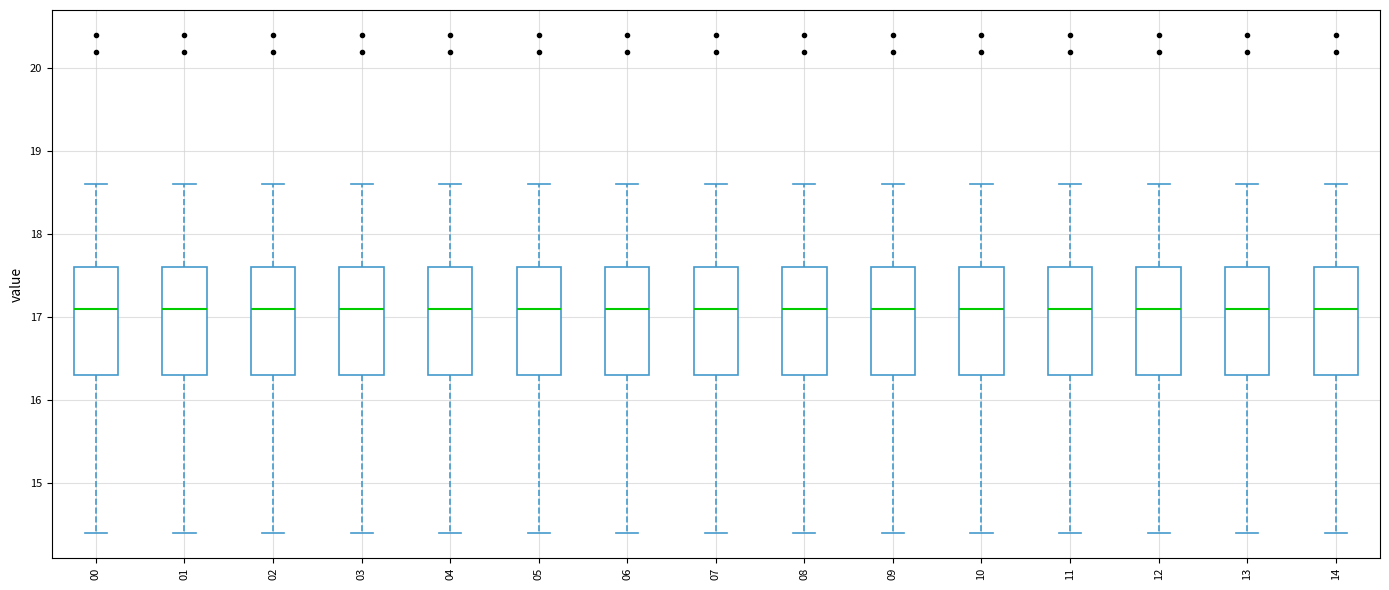

Reading left to right, transcribe this box plot: for each box, give where its median line is, the range the box spans, and where its two whiskers end, as read against the y-axis. The values are not printed on the chart, so give them approximately, as read against the axis.

00: median 17.1, box 16.3 to 17.6, whiskers 14.4 to 18.6
01: median 17.1, box 16.3 to 17.6, whiskers 14.4 to 18.6
02: median 17.1, box 16.3 to 17.6, whiskers 14.4 to 18.6
03: median 17.1, box 16.3 to 17.6, whiskers 14.4 to 18.6
04: median 17.1, box 16.3 to 17.6, whiskers 14.4 to 18.6
05: median 17.1, box 16.3 to 17.6, whiskers 14.4 to 18.6
06: median 17.1, box 16.3 to 17.6, whiskers 14.4 to 18.6
07: median 17.1, box 16.3 to 17.6, whiskers 14.4 to 18.6
08: median 17.1, box 16.3 to 17.6, whiskers 14.4 to 18.6
09: median 17.1, box 16.3 to 17.6, whiskers 14.4 to 18.6
10: median 17.1, box 16.3 to 17.6, whiskers 14.4 to 18.6
11: median 17.1, box 16.3 to 17.6, whiskers 14.4 to 18.6
12: median 17.1, box 16.3 to 17.6, whiskers 14.4 to 18.6
13: median 17.1, box 16.3 to 17.6, whiskers 14.4 to 18.6
14: median 17.1, box 16.3 to 17.6, whiskers 14.4 to 18.6